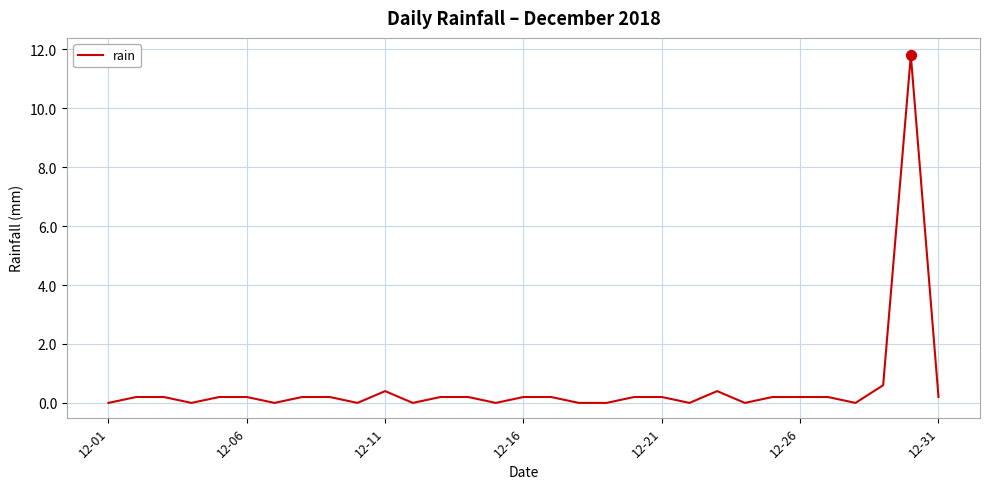

What is the difference between the maximum and minimum values?

11.8